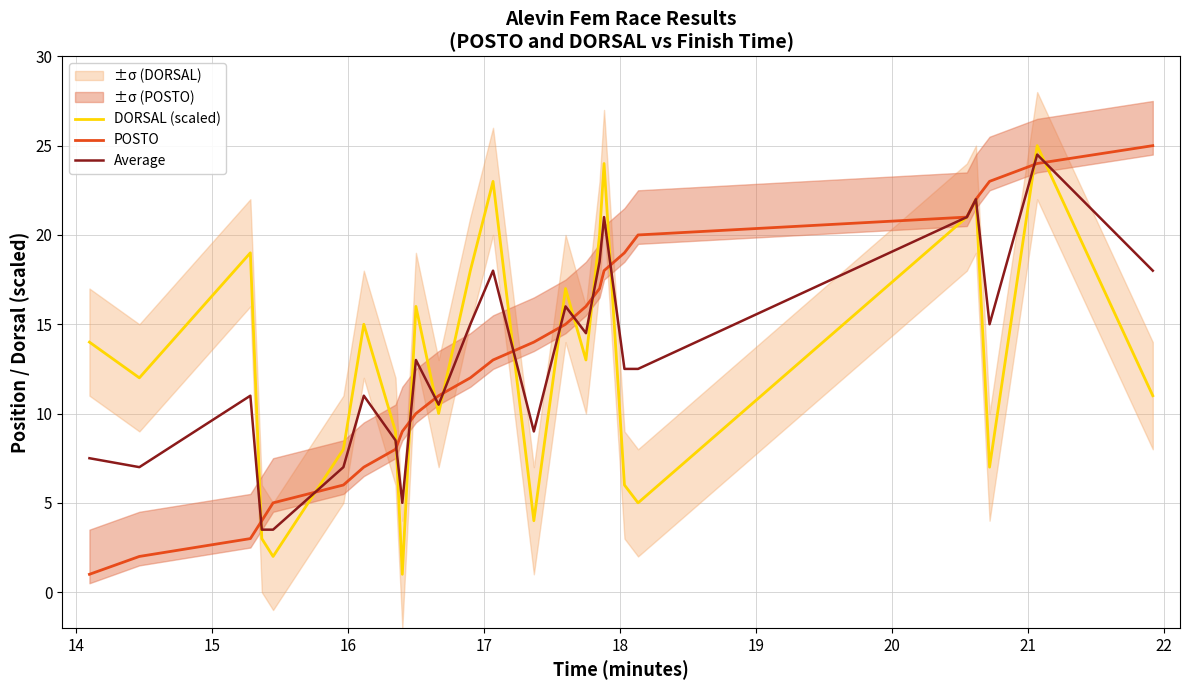

How many values in the POSTO series are below 13?

12